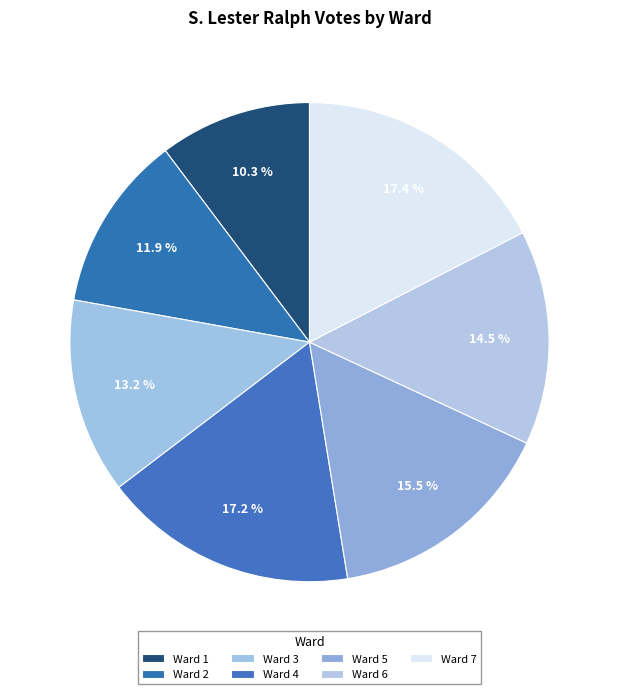

Does Ward 3 represent more than half of the total?

No